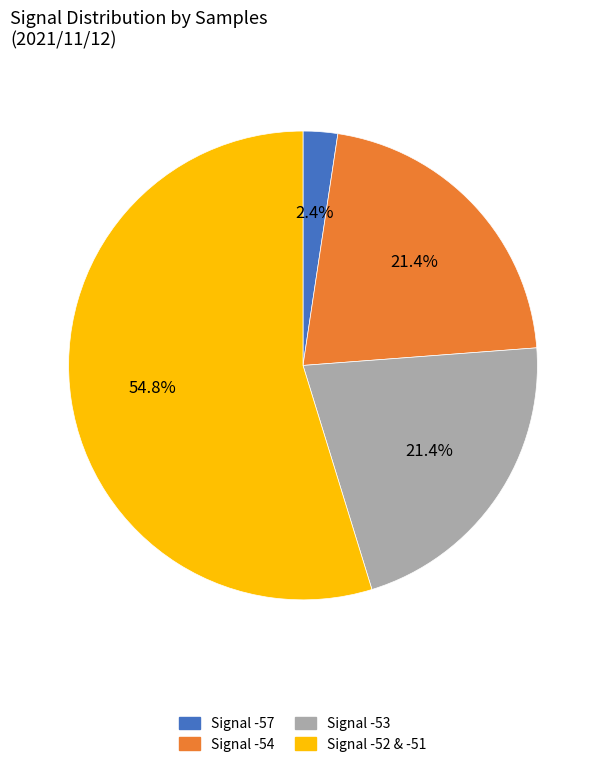

Which slice is the largest?

Signal -52 & -51